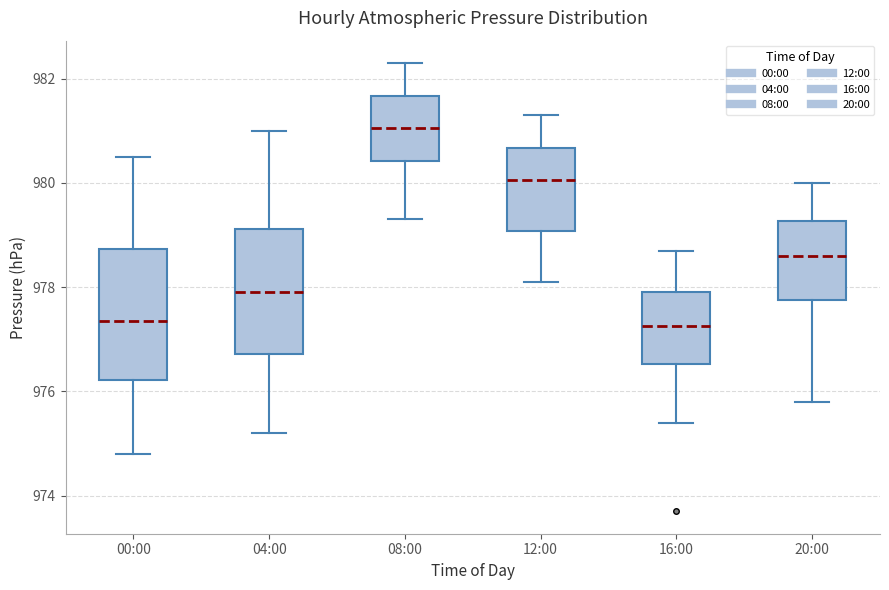

Where does the lower whisker of the box for 04:00 end on the y-axis? The values are not printed on the chart, so give them approximately, as read against the axis.

975.2